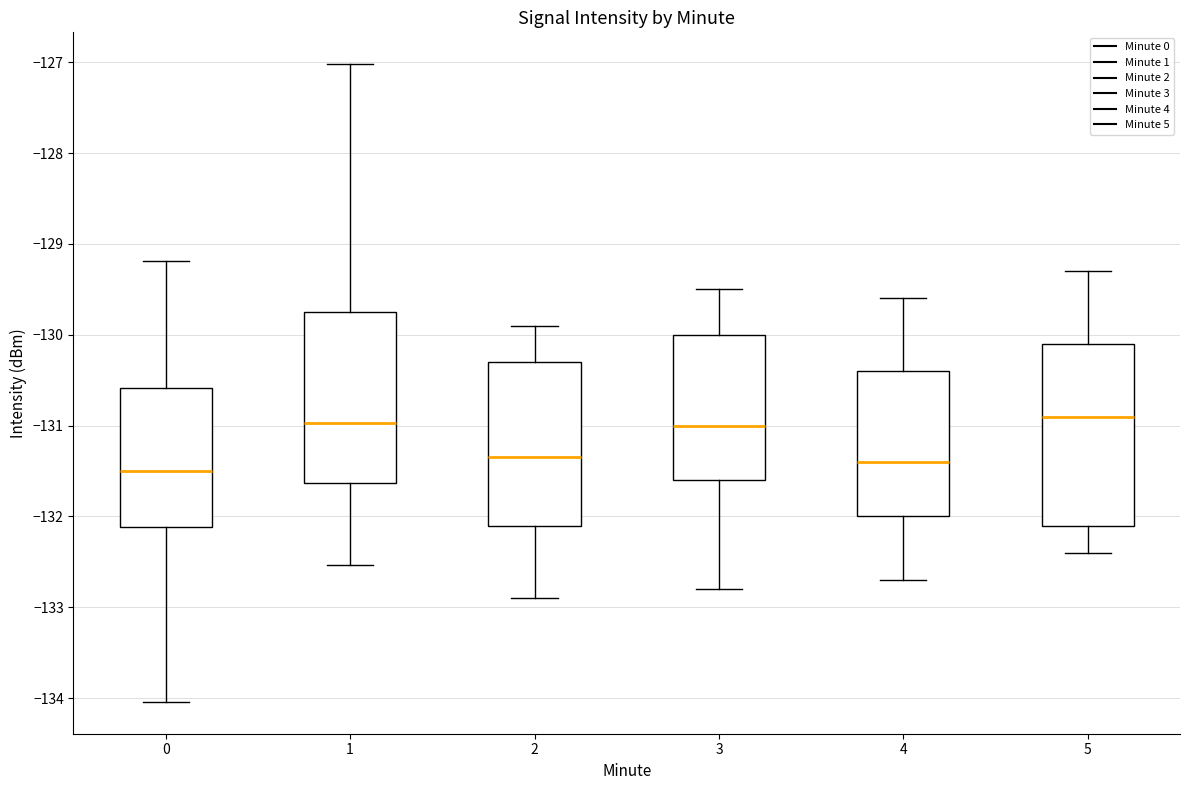

Reading left to right, transcribe this box plot: for each box, give where its median line is, the range the box spans, and where its two whiskers end, as read against the y-axis. The values are not printed on the chart, so give them approximately, as read against the axis.

0: median -131.5, box -132.1 to -130.6, whiskers -134.0 to -129.2
1: median -131.0, box -131.6 to -129.7, whiskers -132.5 to -127.0
2: median -131.3, box -132.1 to -130.3, whiskers -132.9 to -129.9
3: median -131.0, box -131.6 to -130.0, whiskers -132.8 to -129.5
4: median -131.4, box -132.0 to -130.4, whiskers -132.7 to -129.6
5: median -130.9, box -132.1 to -130.1, whiskers -132.4 to -129.3